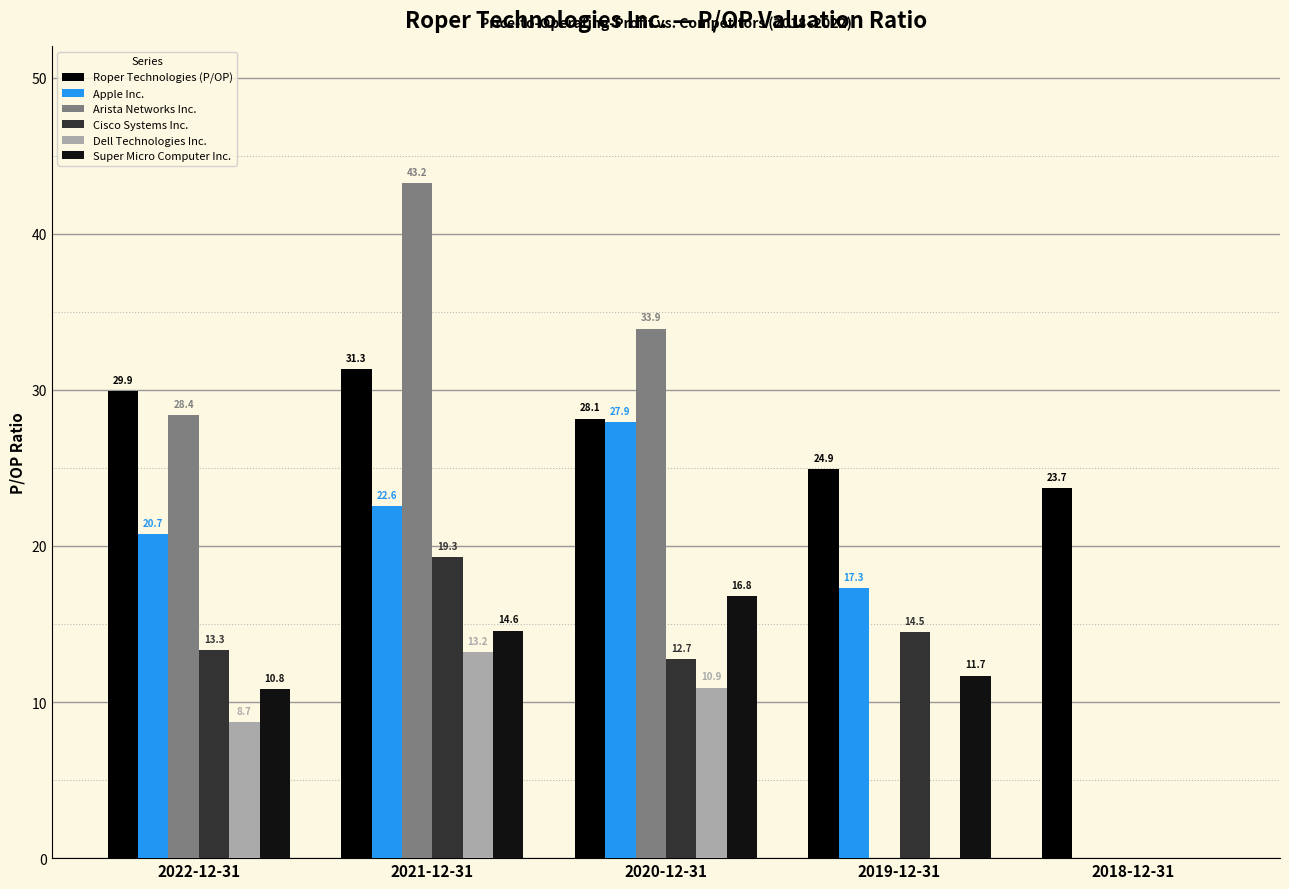

Where does the Super Micro Computer Inc. series first go above 11?

2021-12-31